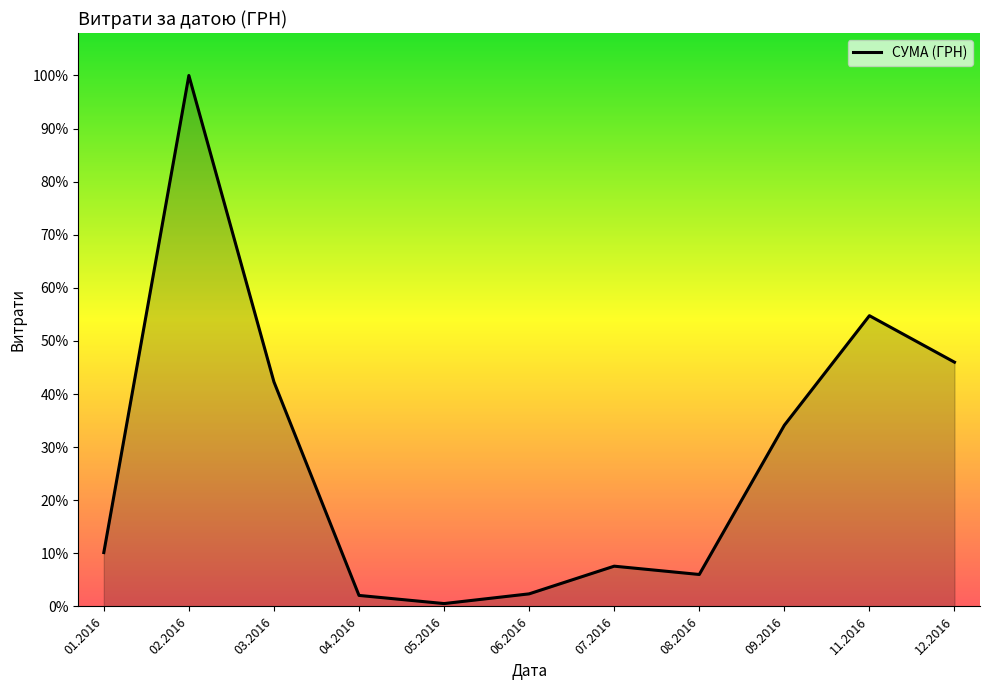

What is the label of the 10th point from the left?

11.2016